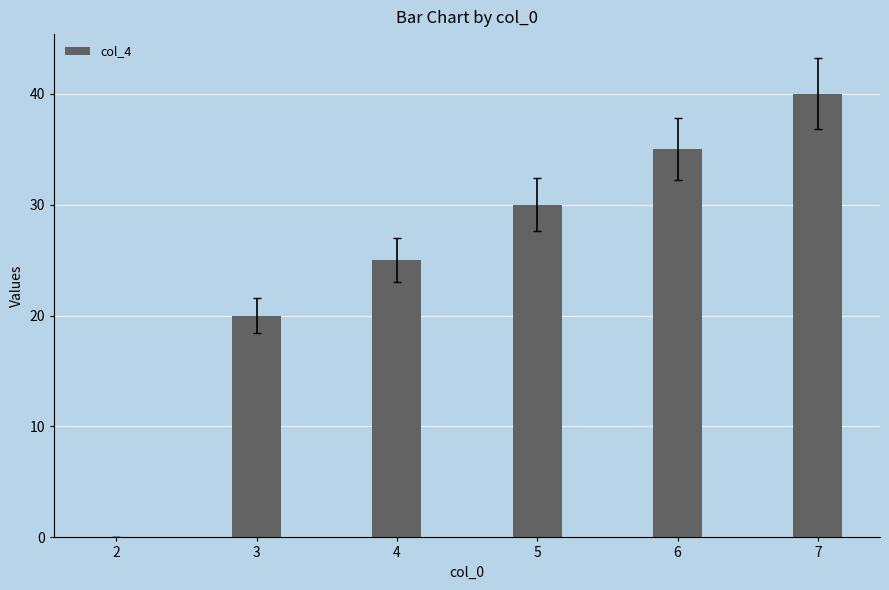

How many values are above zero?

5